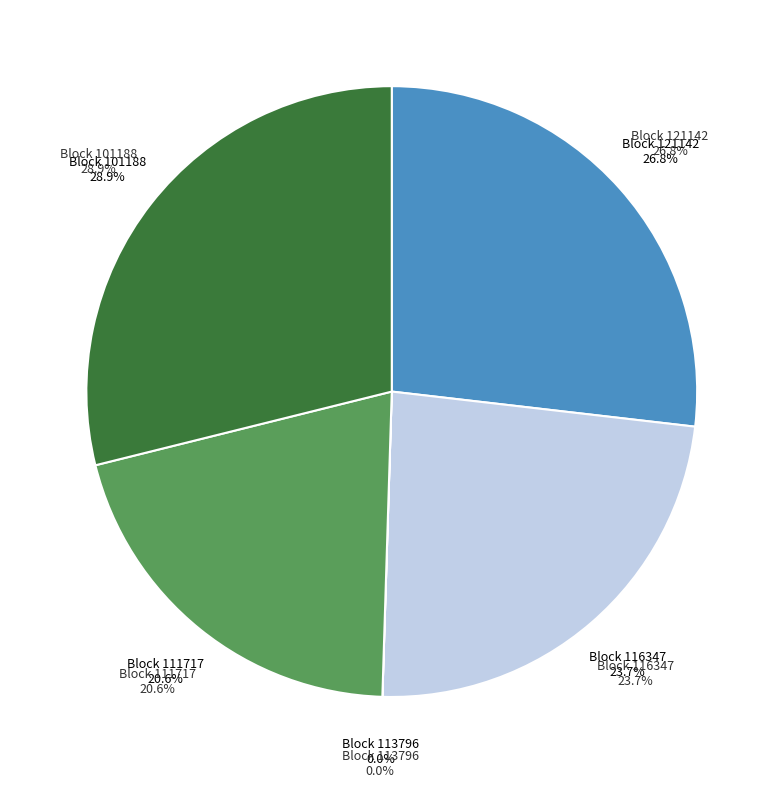

To the nearest percent, what portion does 101188 represent?

29%